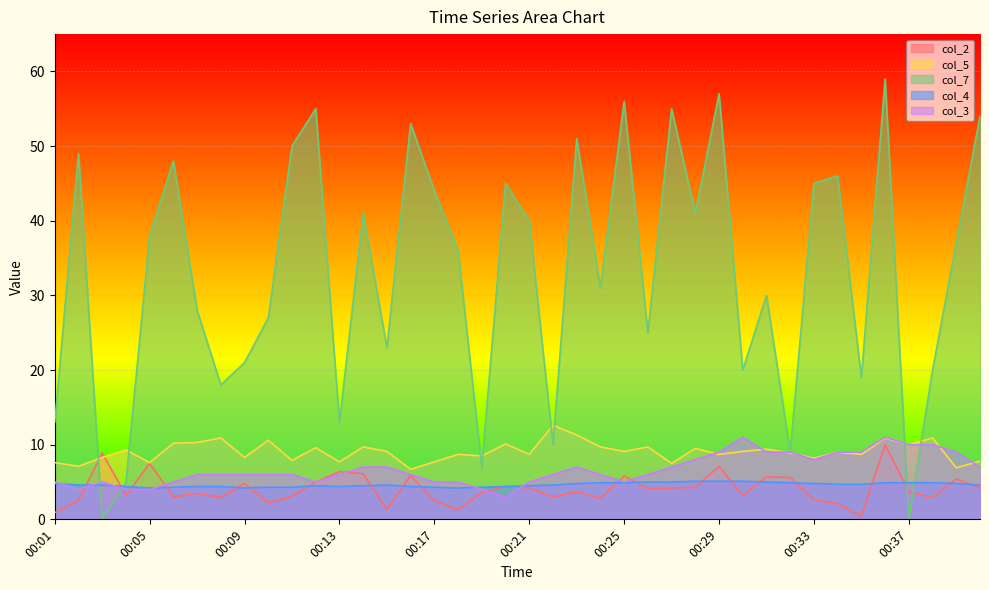

What is the difference between the highest and lowest values at 00:32?

4.1